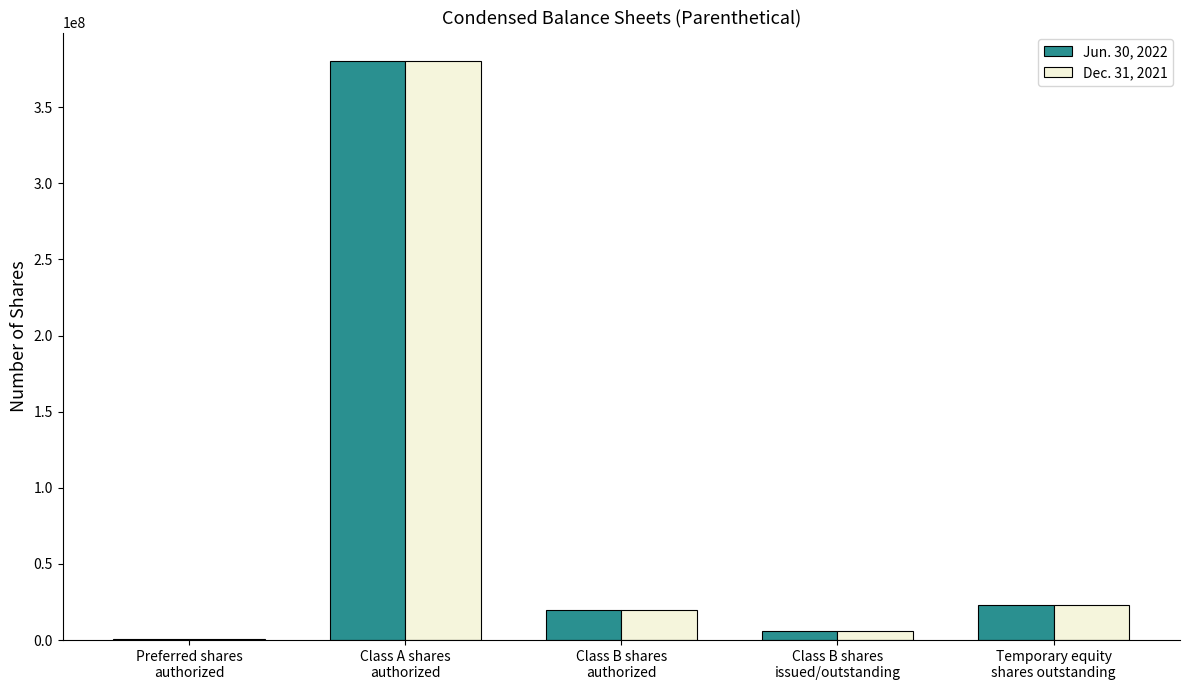

Which category has the highest value across all series?

Class A shares
authorized